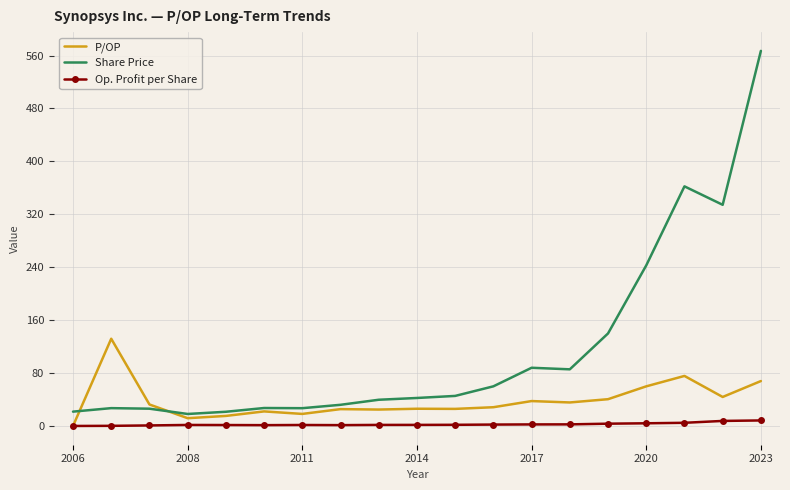

List the series in order of their peak value, lowest first.

Op. Profit per Share, P/OP, Share Price